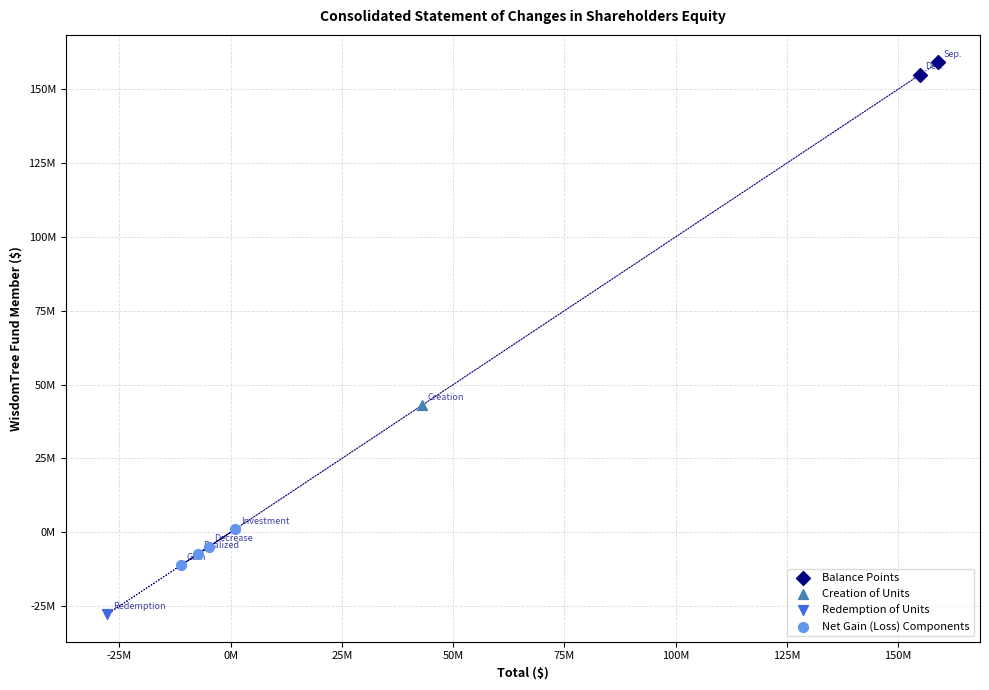

What are all the series names shown in the legend?

Balance Points, Creation of Units, Redemption of Units, Net Gain (Loss) Components